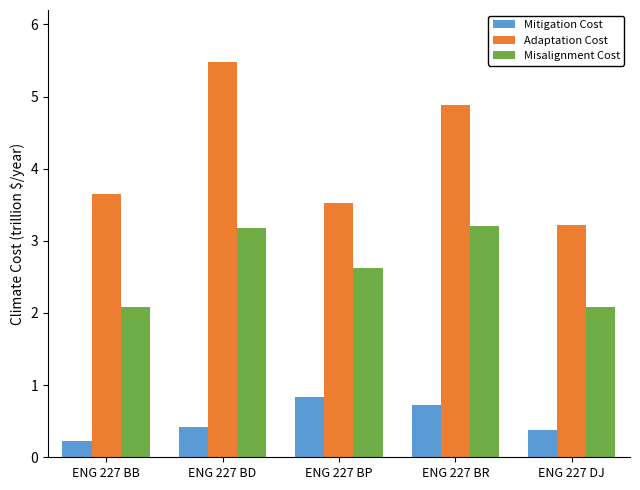

Rank the series by their maximum value, from lowest to highest.

Mitigation Cost, Misalignment Cost, Adaptation Cost